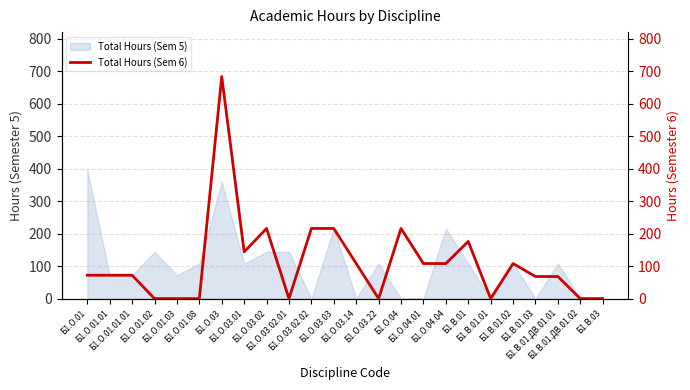

Is this an area chart (filled region under the line)?

No